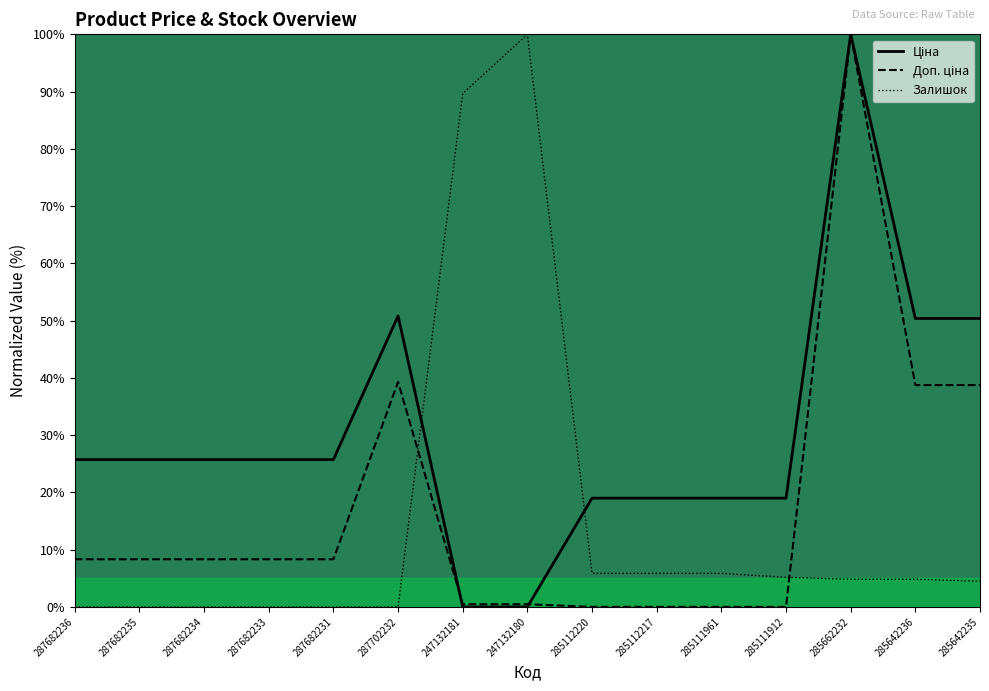

Rank the series at 247132180 from highest to lowest value.

Залишок, Доп. ціна, Ціна